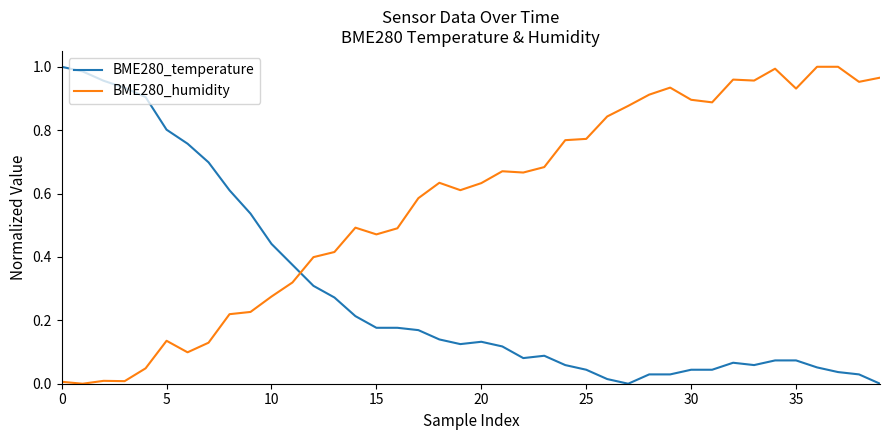

After their last crossing, which series has the higher values: BME280_temperature or BME280_humidity?

BME280_humidity